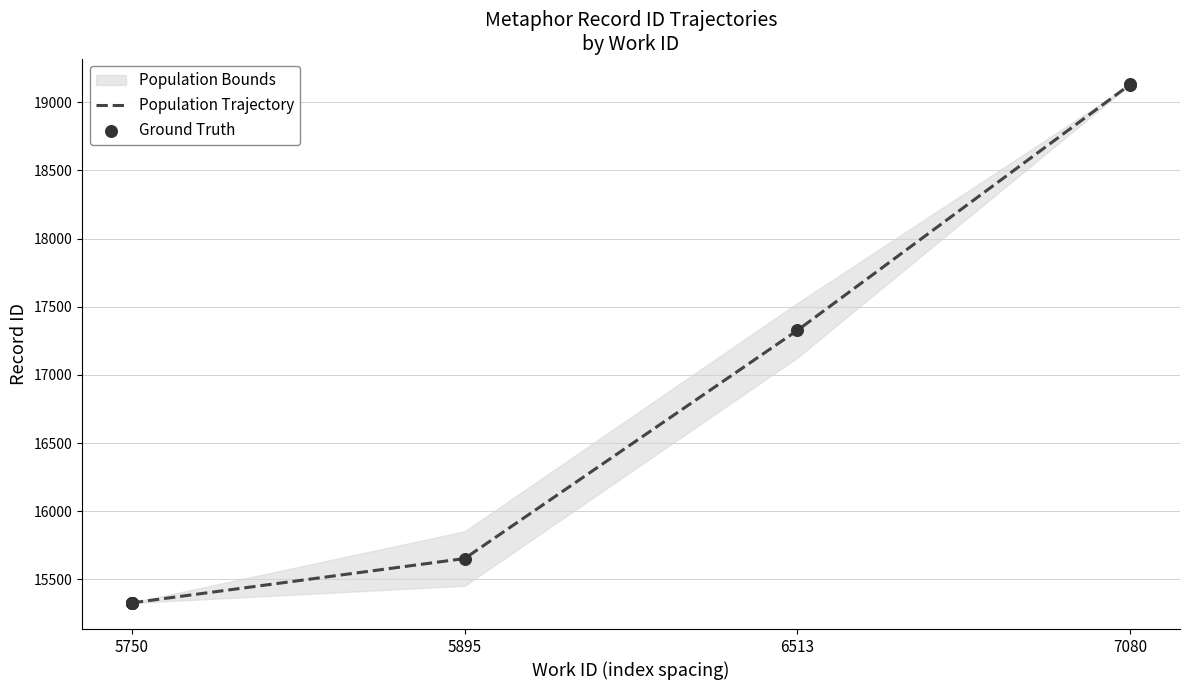

What is the ratio of the value at 5750 to the value at 5895?

1.0